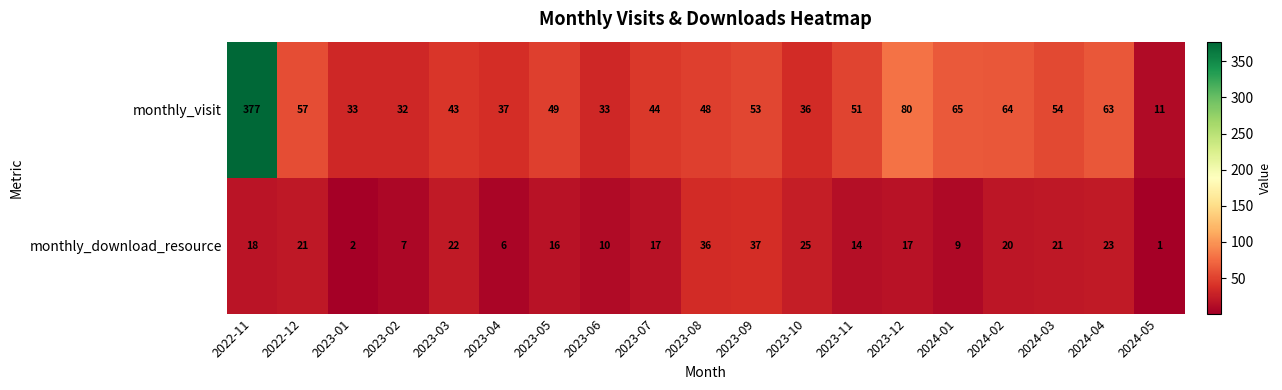

What is the total value across all series at 2024-04?

86